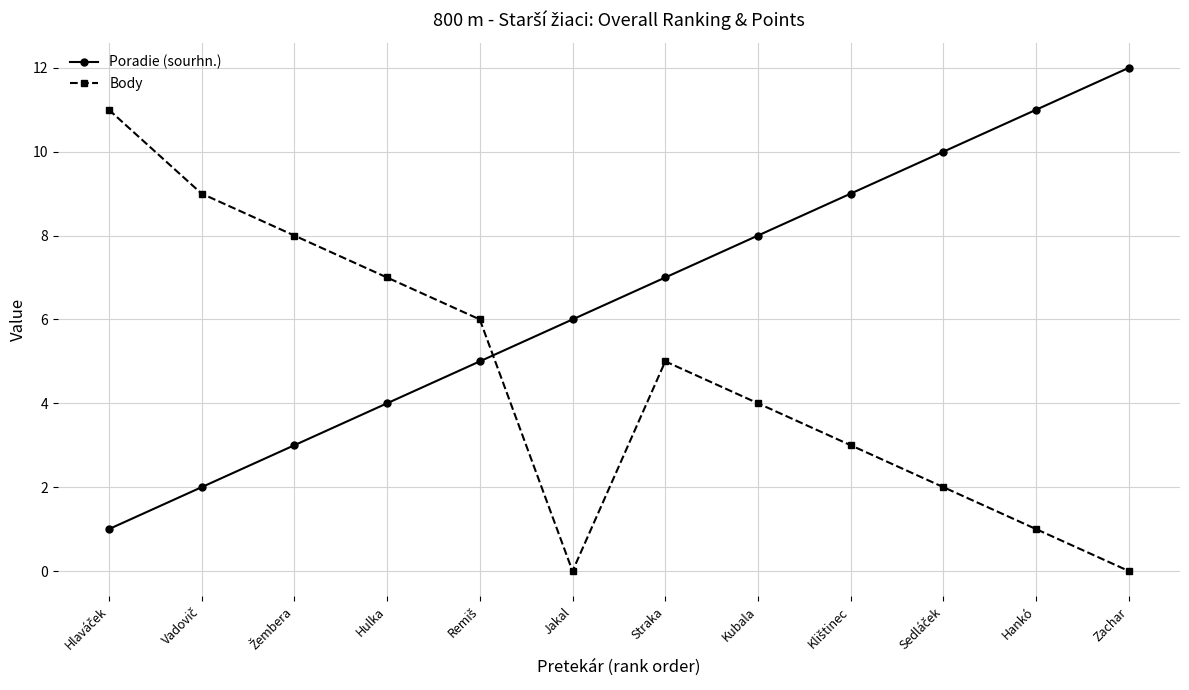

In Body, how many points are lower than both neighbors (excluding endpoints)?

1